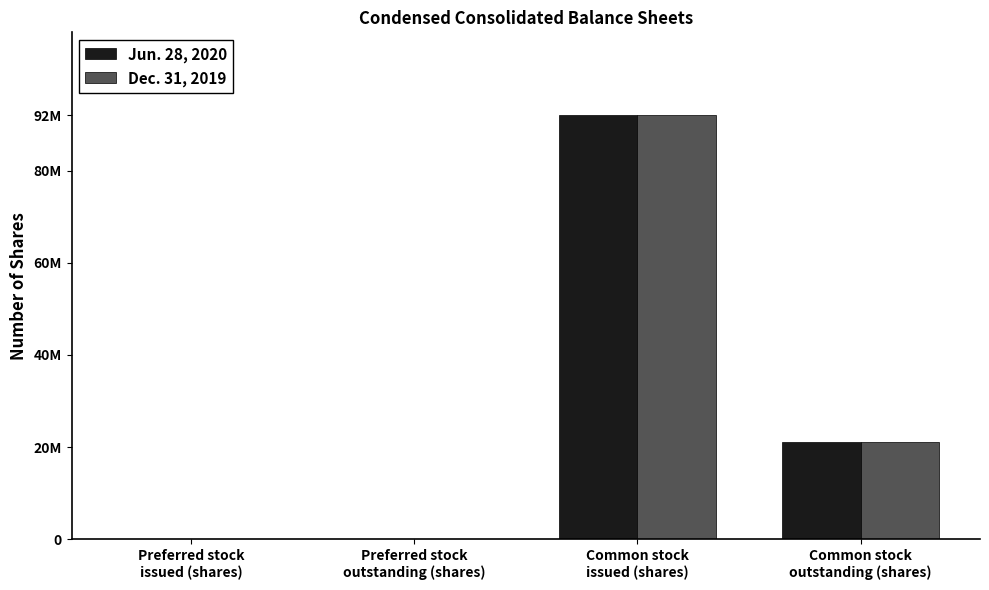

Reading left to right, list all the values displayed in this chart.

Jun. 28, 2020: Preferred stock
issued (shares)=0	Preferred stock
outstanding (shares)=0	Common stock
issued (shares)=92040654	Common stock
outstanding (shares)=21127823
Dec. 31, 2019: Preferred stock
issued (shares)=0	Preferred stock
outstanding (shares)=0	Common stock
issued (shares)=92040654	Common stock
outstanding (shares)=21127823